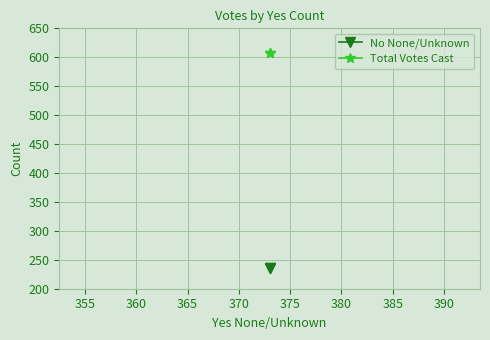

Which series has the widest spread of values?

No None/Unknown